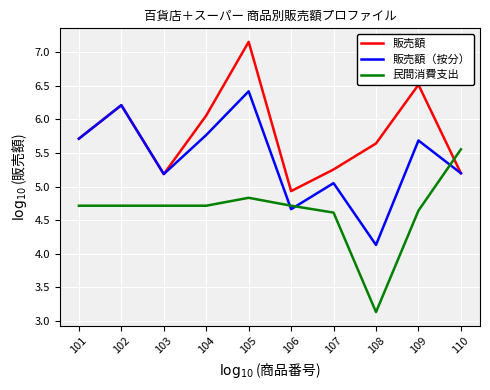

Which category has the highest value in the 民間消費支出 series?

110